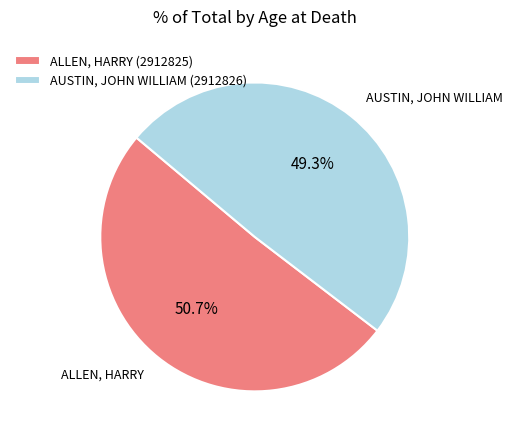

To the nearest percent, what is the average slice percentage?

50%